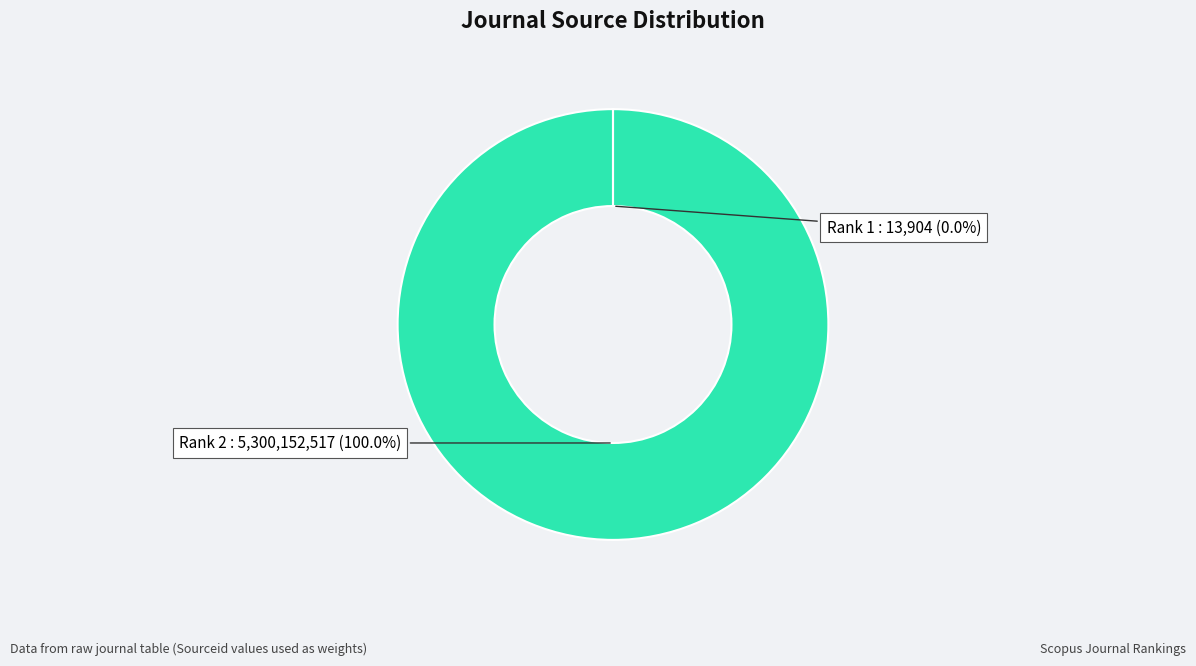

Is there a majority slice in this chart?

Yes